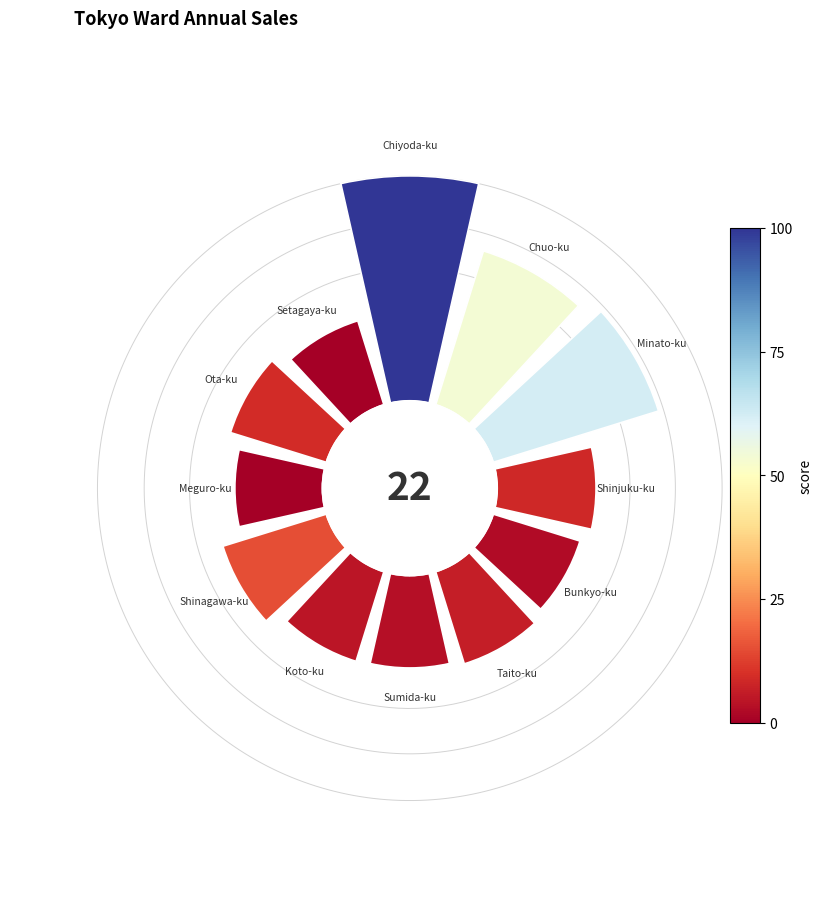

How many slices are in this pie chart?

12